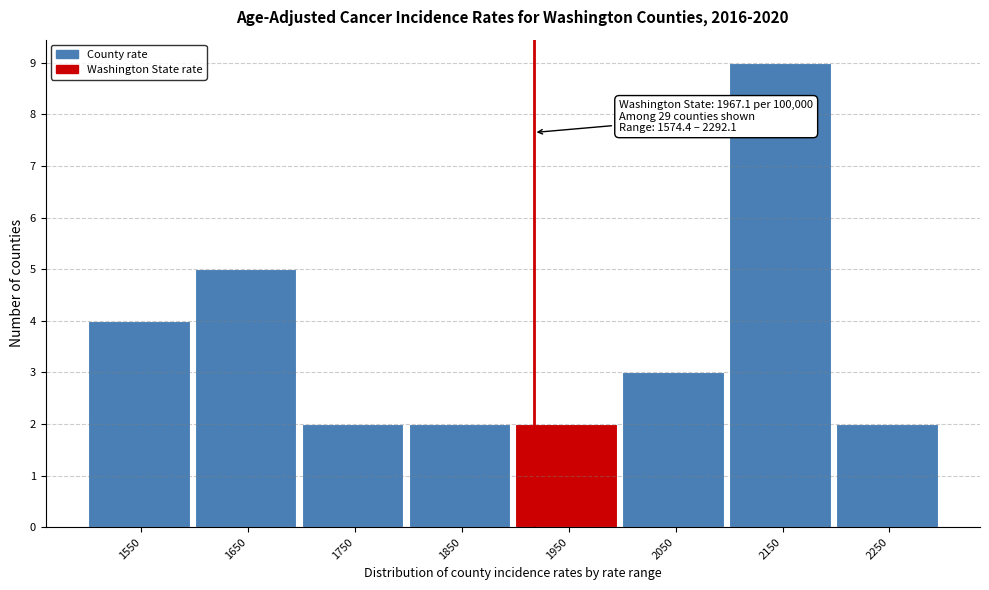

Reading left to right, transcribe all the data shown in this chart.

4	5	2	2	2	3	9	2